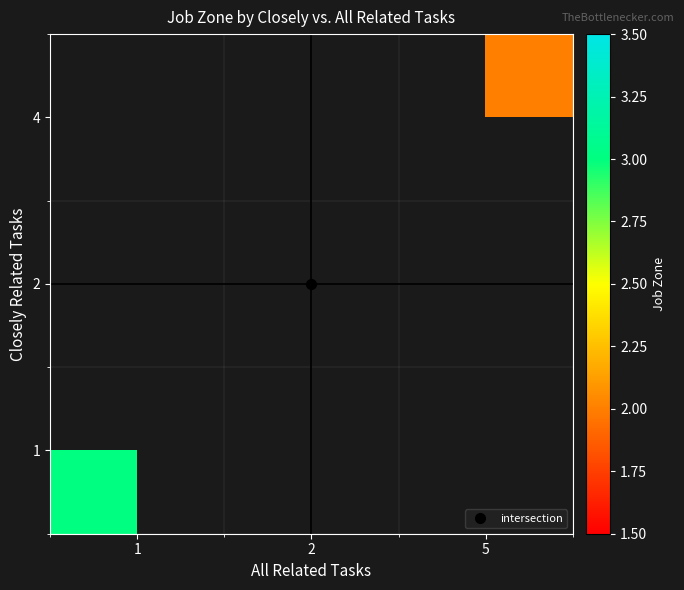

The 1 series shows 3.0 at 1. True or false?

True